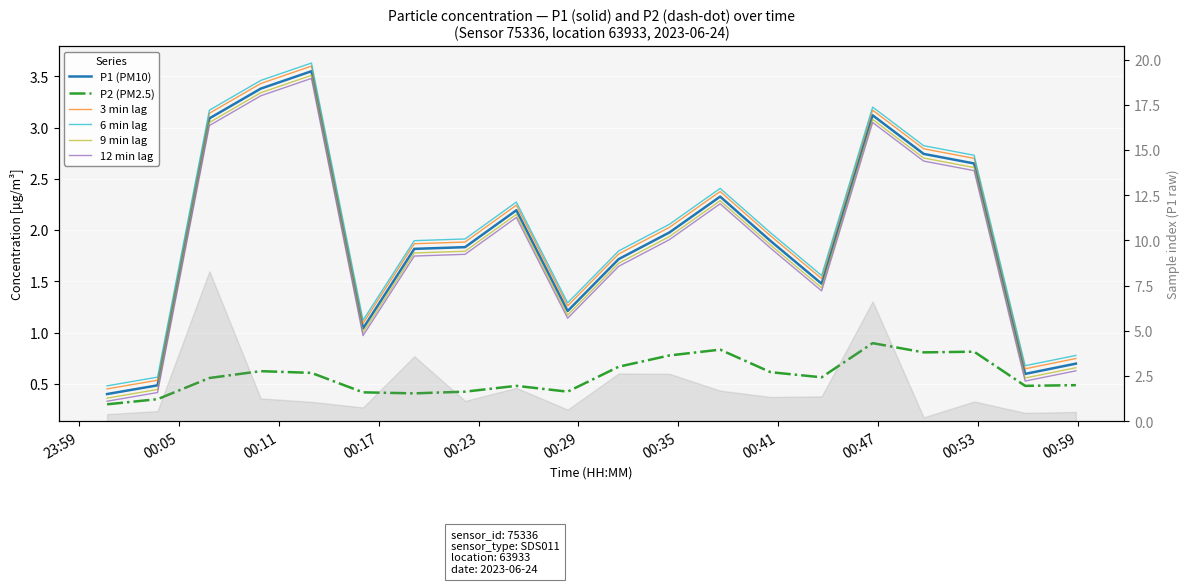

What is the difference between the maximum and minimum values in the P1 (PM10) series?

3.2